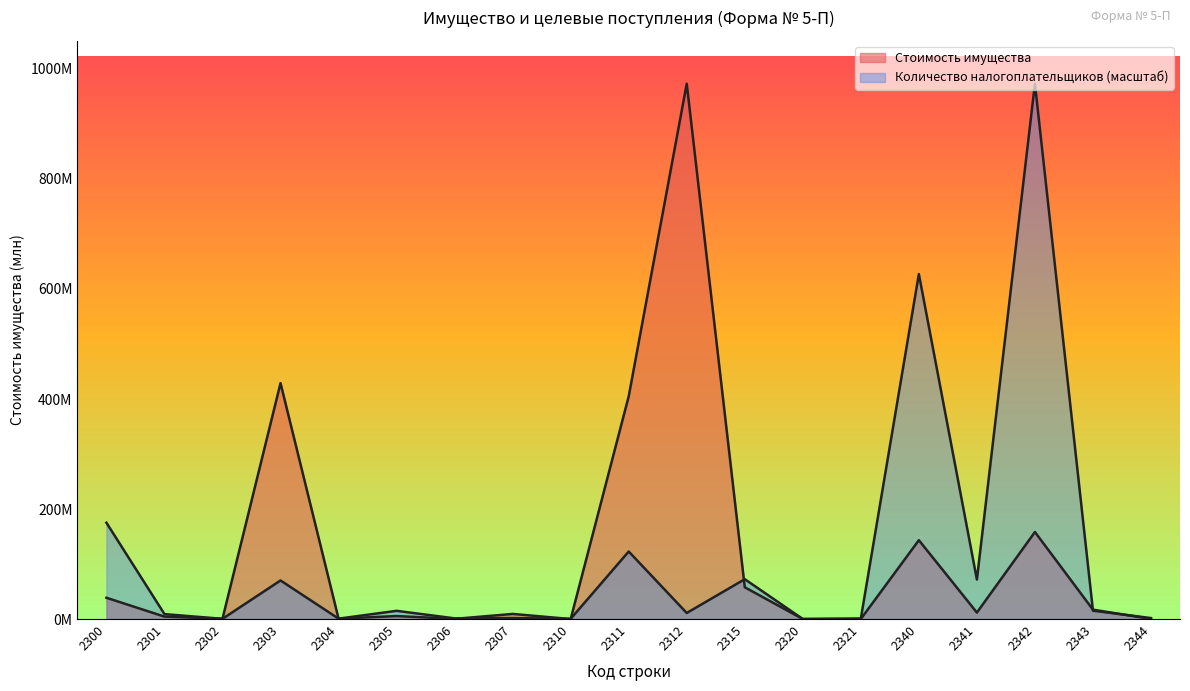

At which label does Количество налогоплательщиков first exceed 10977209?

2300